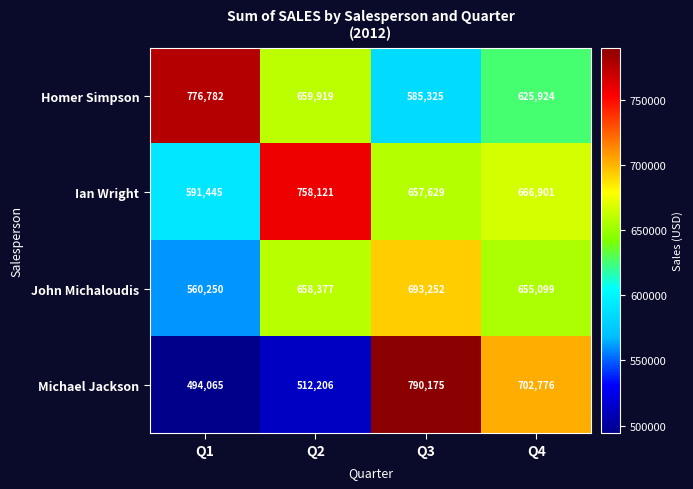

At which label does Homer Simpson first exceed 659919?

Q1